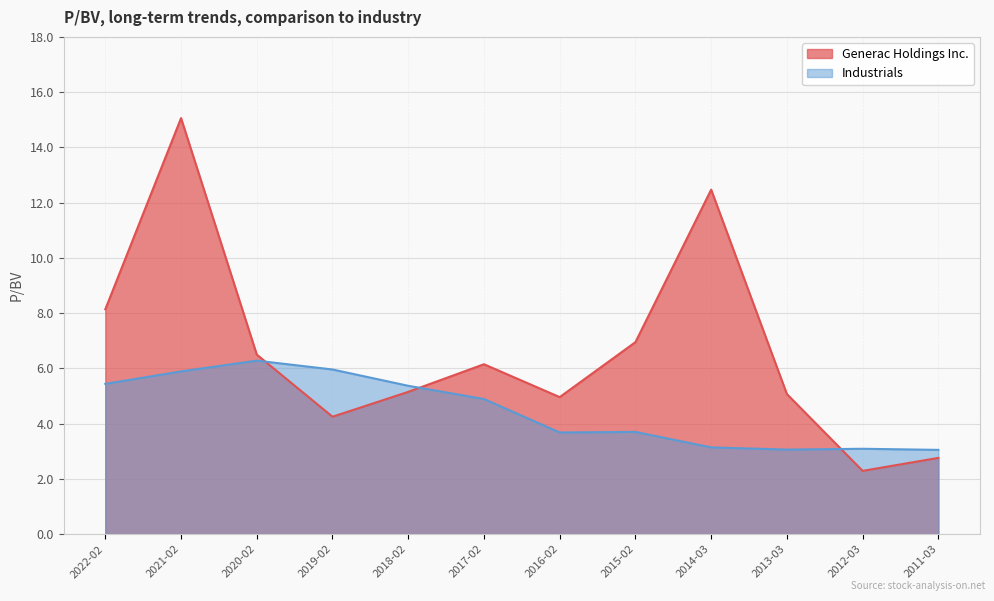

What is the difference between the Industrials values at 2017-02 and 2018-02?

0.5